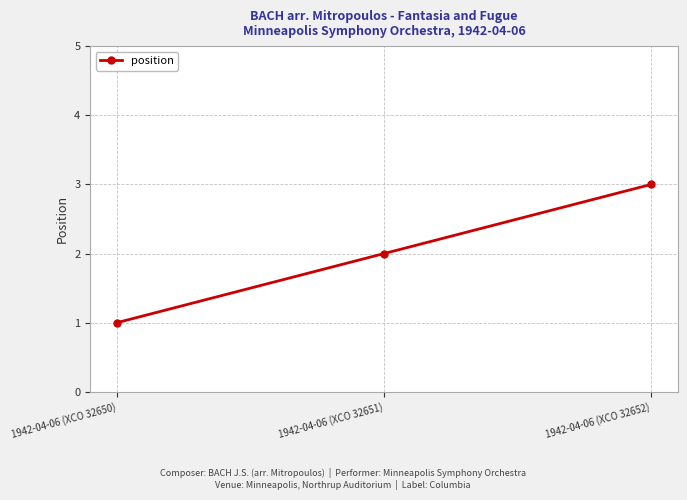

At which label is the value closest to 2?

1942-04-06 (XCO 32651)